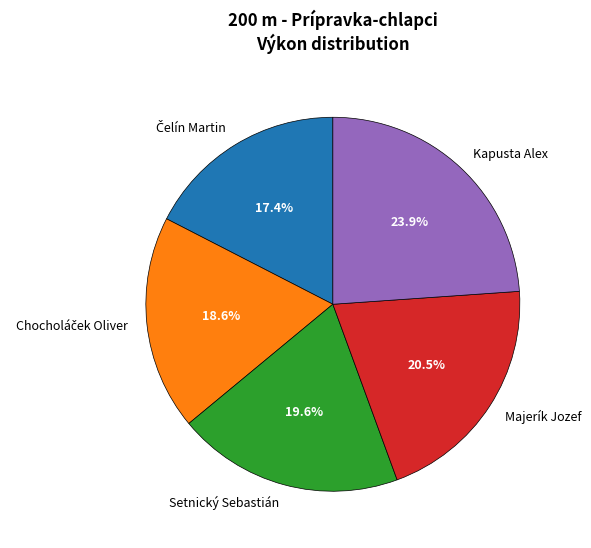

How many segments does this pie chart have?

5